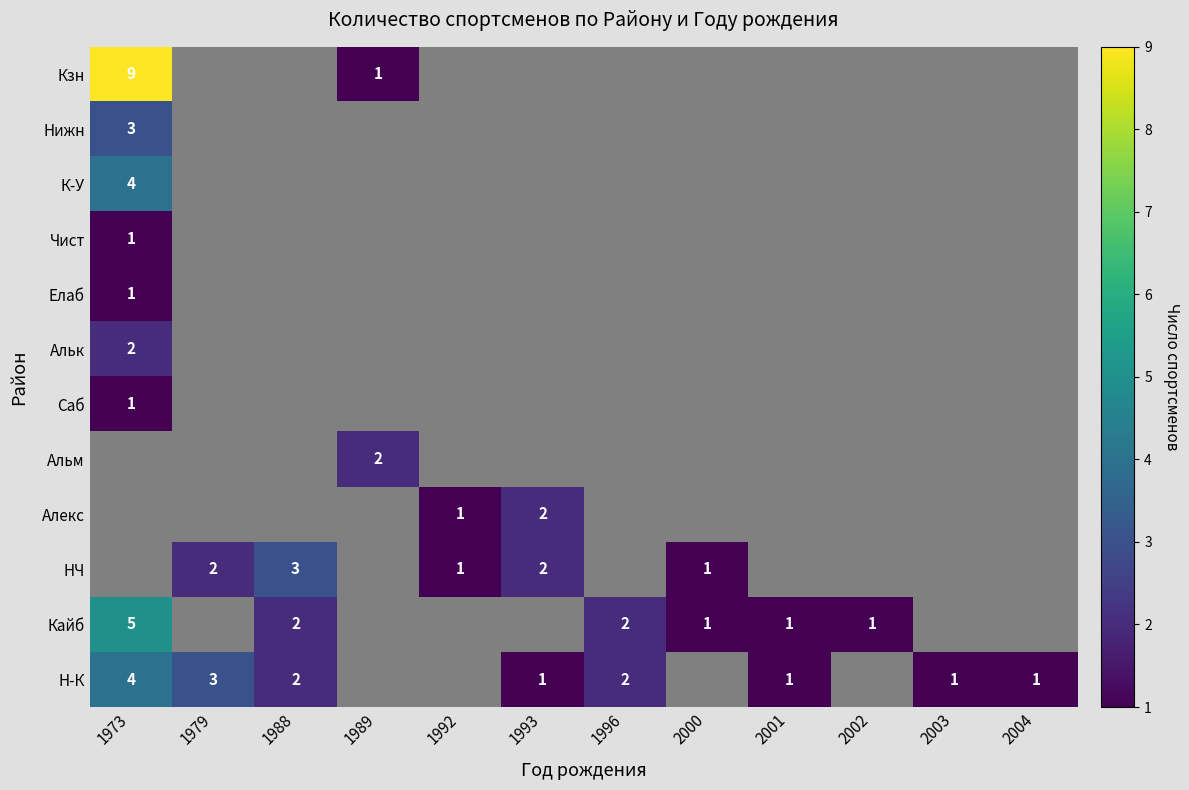

The value of Кзн at 1989 is 0. True or false?

False